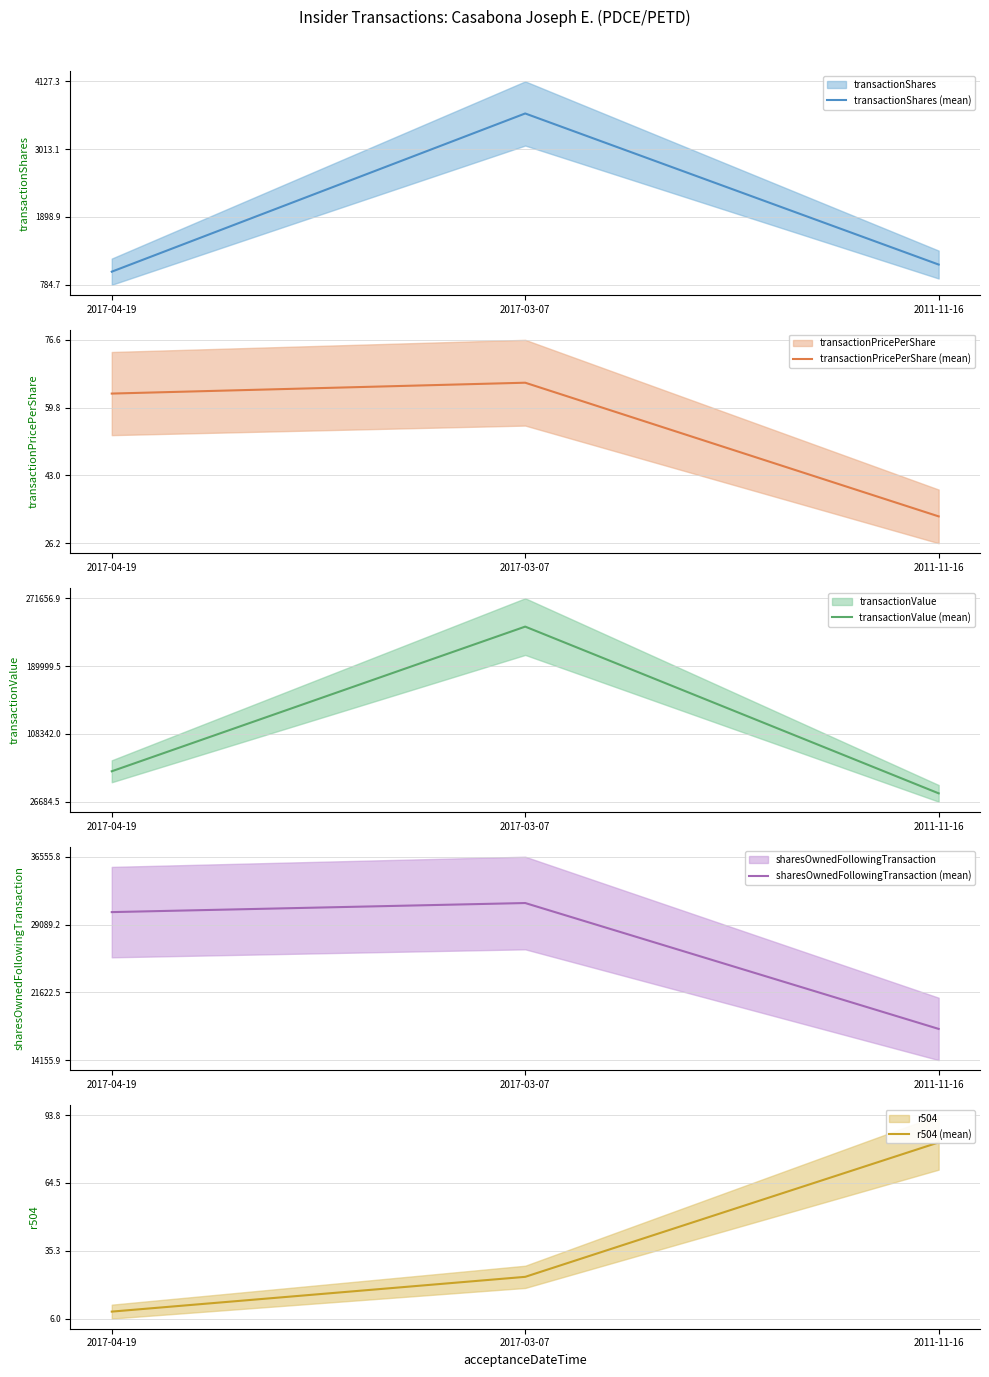

How many r504 (mean) values are between 9 and 82?

3